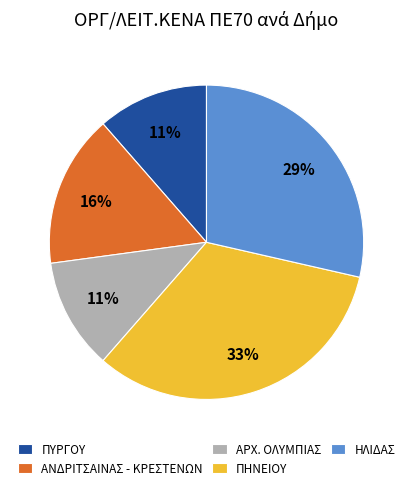

Count the number of slices in the pie.

5